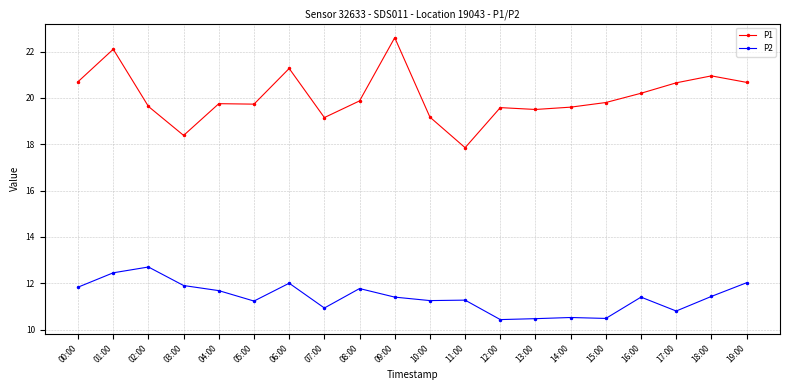

What is the difference between the maximum and minimum values in the P2 series?

2.3